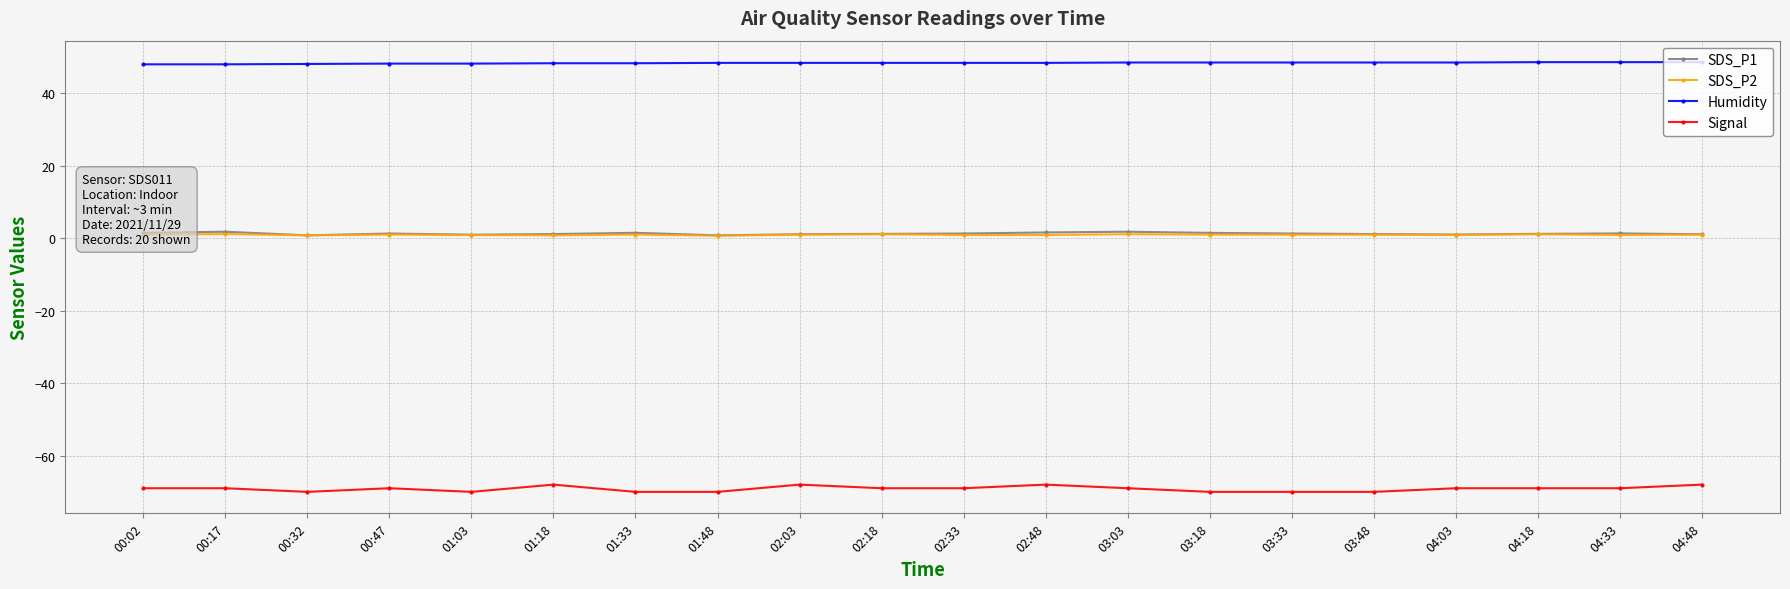

What is the sum of the Humidity values at 02:18 and 04:03?

96.9